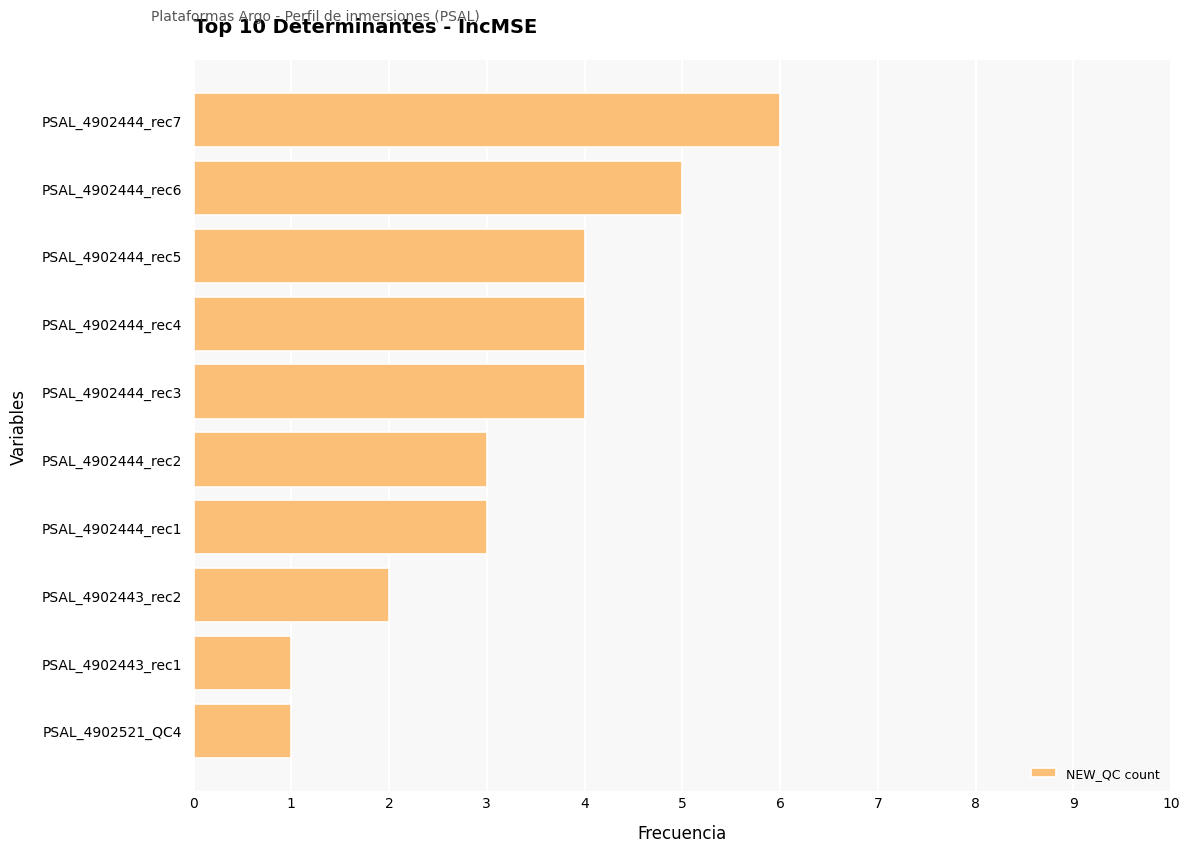

Does the chart contain any negative values?

No